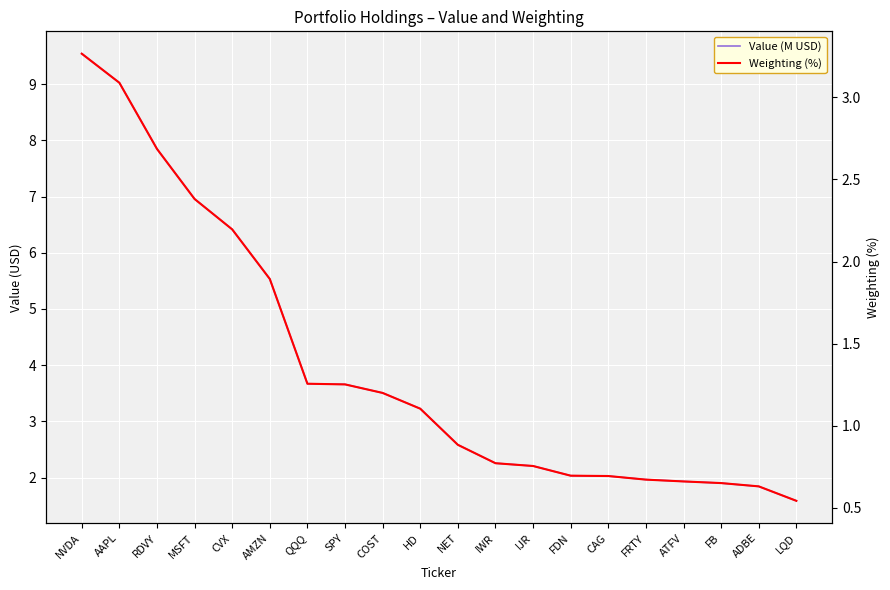

What is the difference between the maximum and minimum values in the Weighting (%) series?

2.7